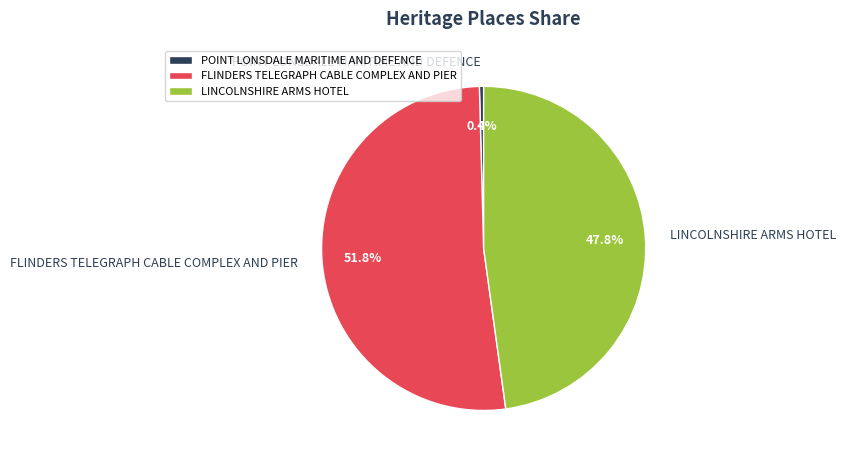

Which slice is the smallest?

POINT LONSDALE MARITIME AND DEFENCE